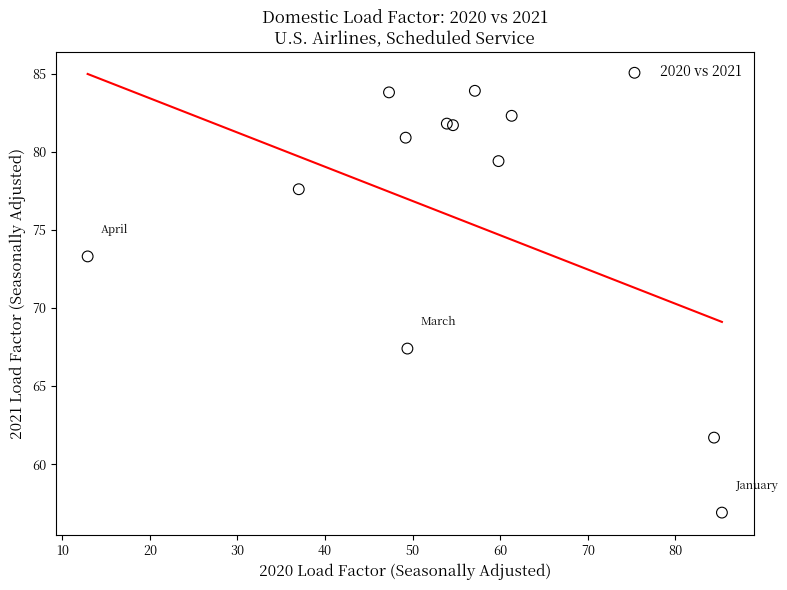

What Y value in the scatter plot is closest to 70?

67.4